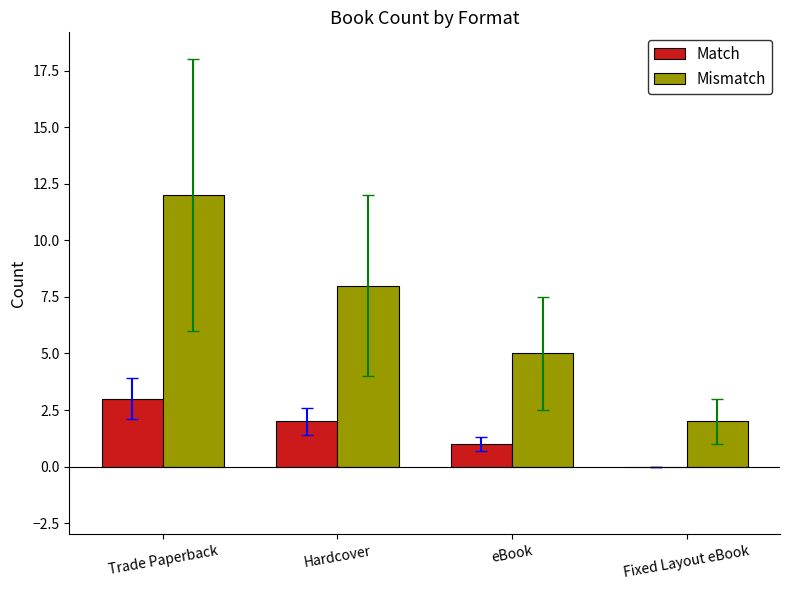

The value of Mismatch at Hardcover is 8. True or false?

True